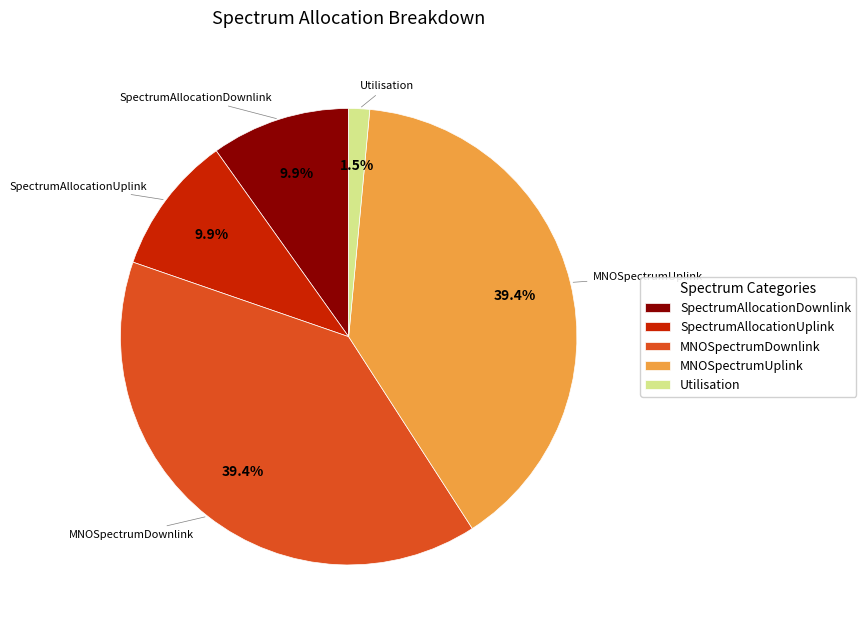

Between SpectrumAllocationUplink and Utilisation, which is larger?

SpectrumAllocationUplink